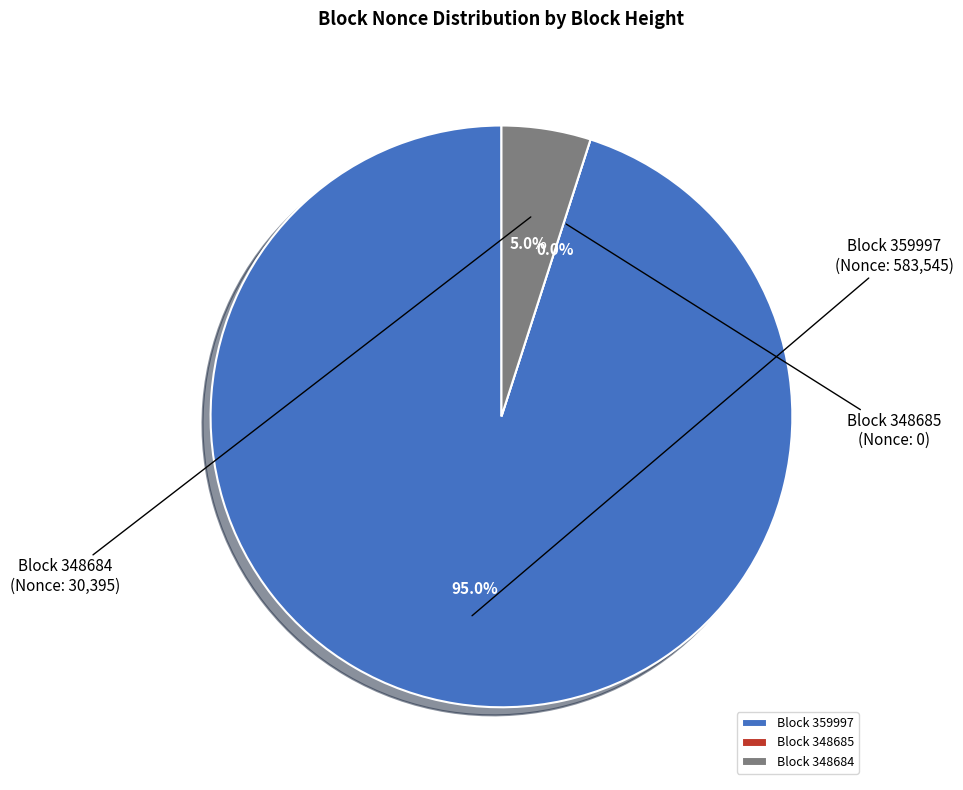

How many slices are in this pie chart?

3